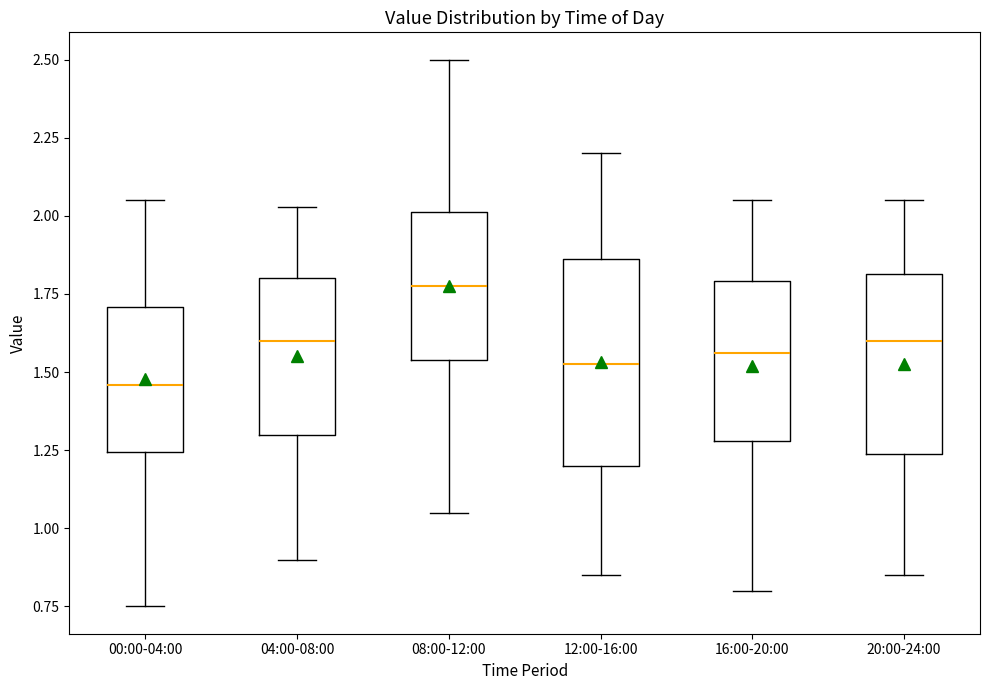

Which box is the tallest, from its lower edge to its upper edge?

12:00-16:00